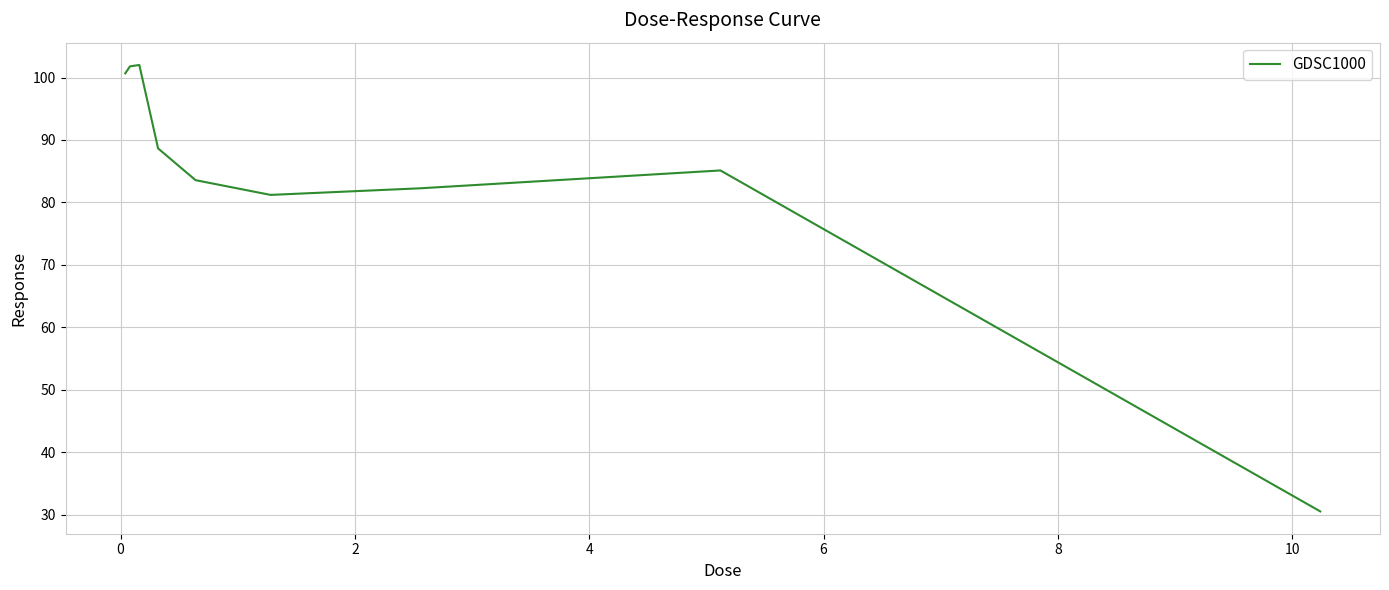

What is the difference between the maximum and minimum values?

71.5